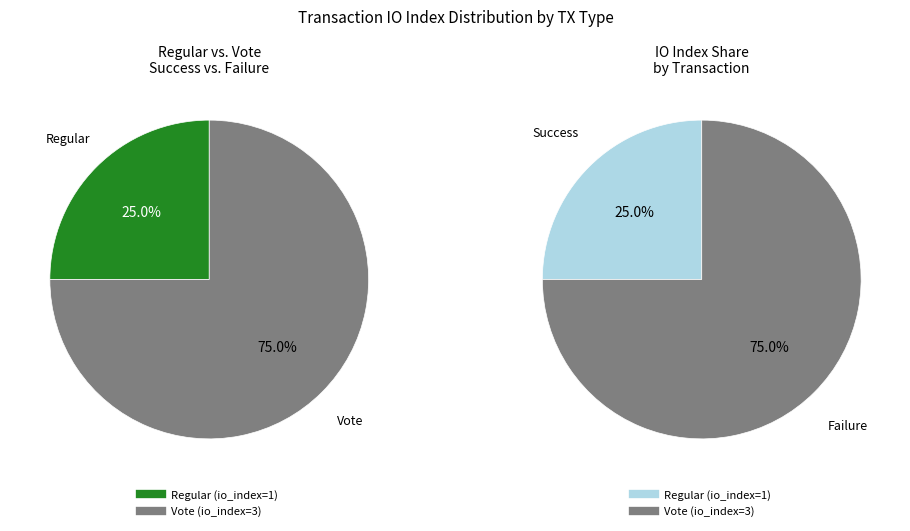

What is the smallest slice in the pie chart?

Regular (io_index=1)